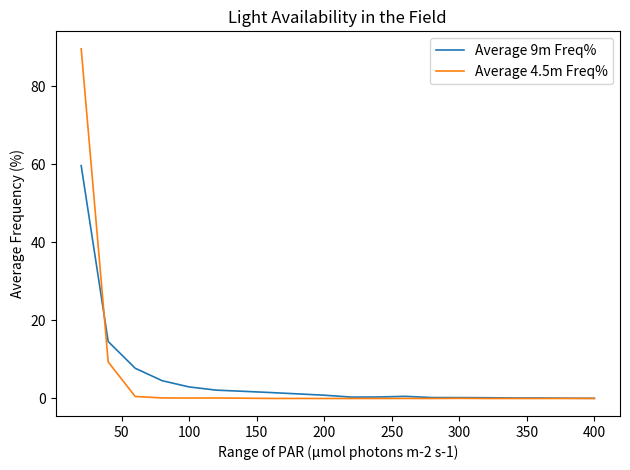

How many lines are shown in the chart?

2